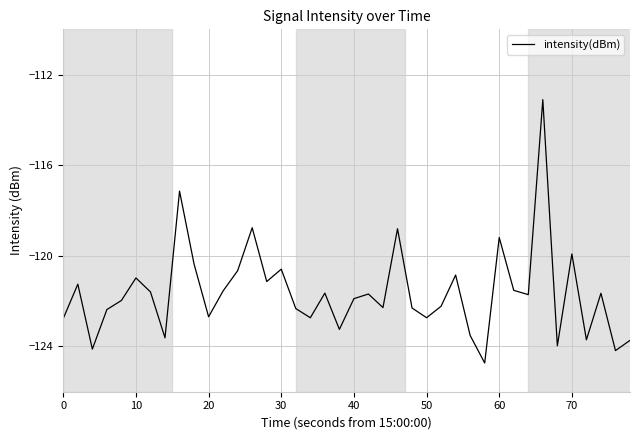

What is the smallest value displayed?

-124.7